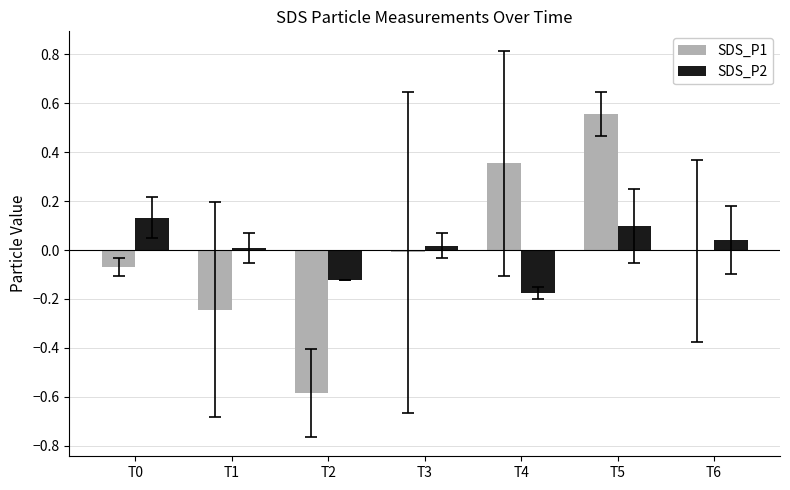

Which series changed the most between T0 and T5?

SDS_P1